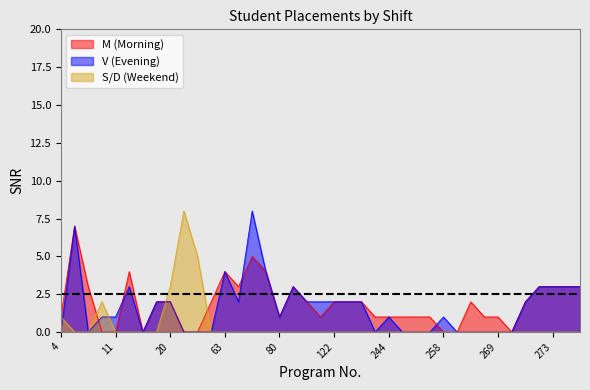

The value of V (Evening) at 77 is 5. True or false?

False